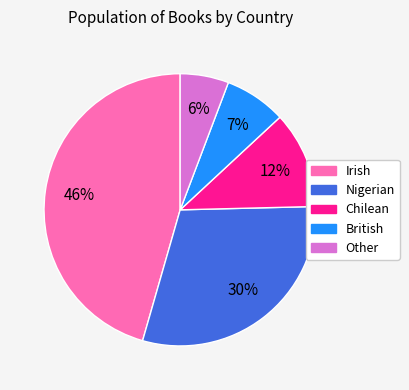

Which category has the biggest portion of the pie?

Irish